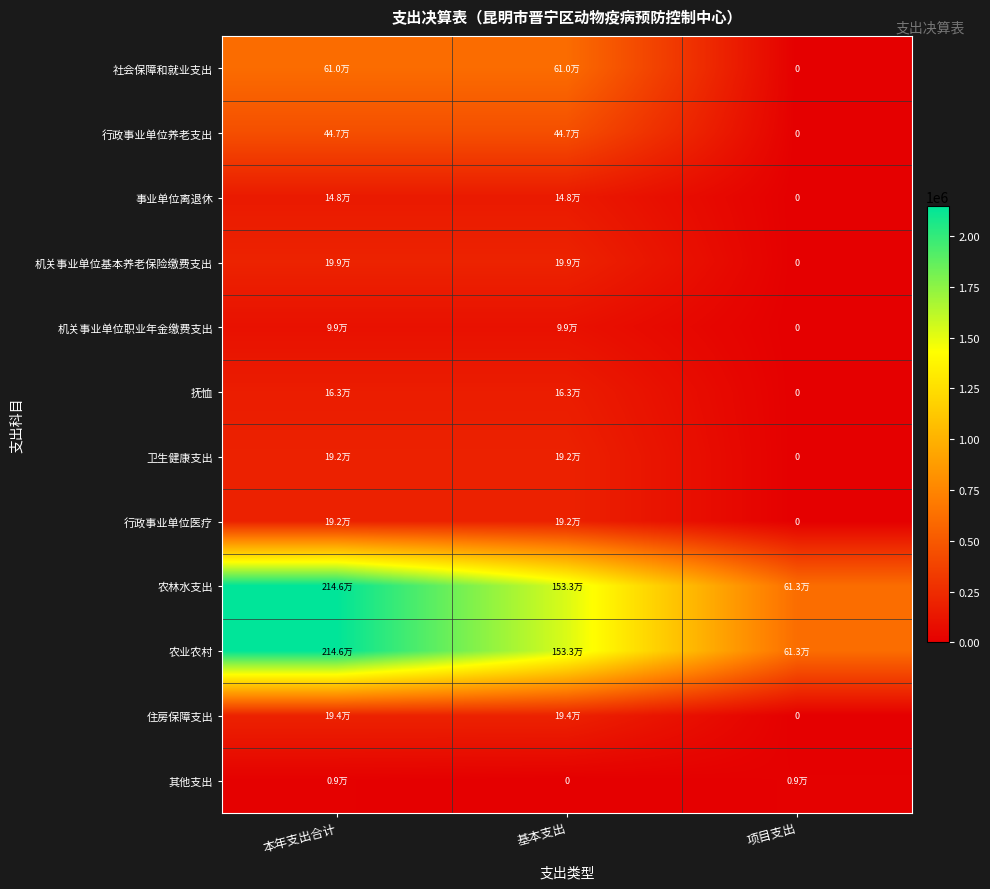

What is the spread (max minus min) of values at 项目支出?

613183.5